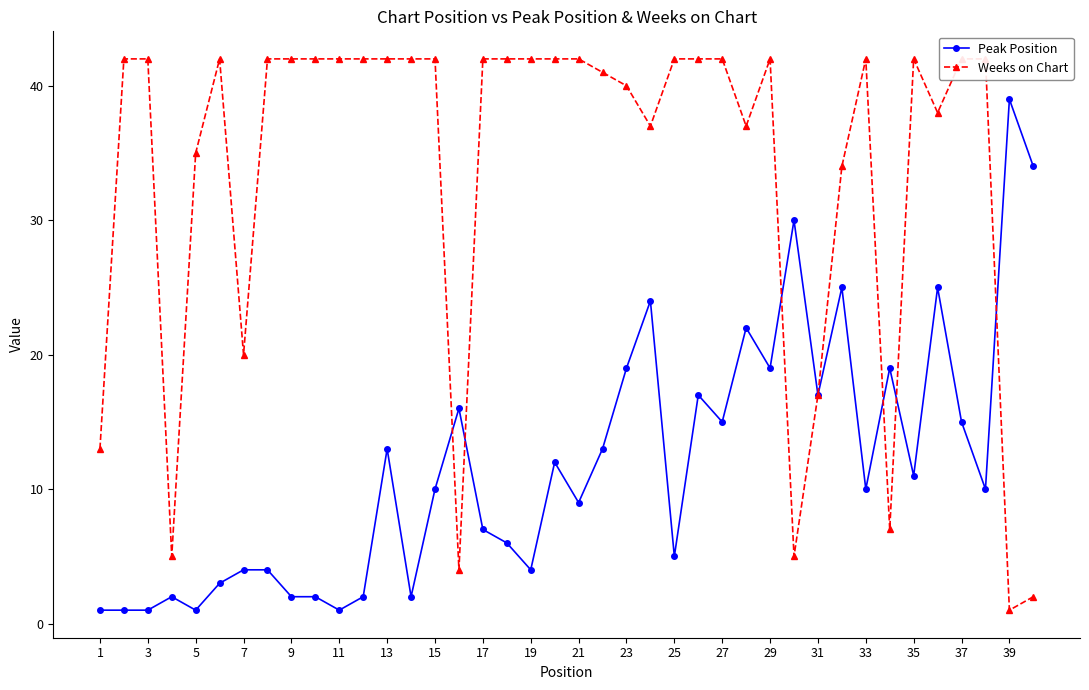

What is the highest value of the Weeks on Chart series?

42